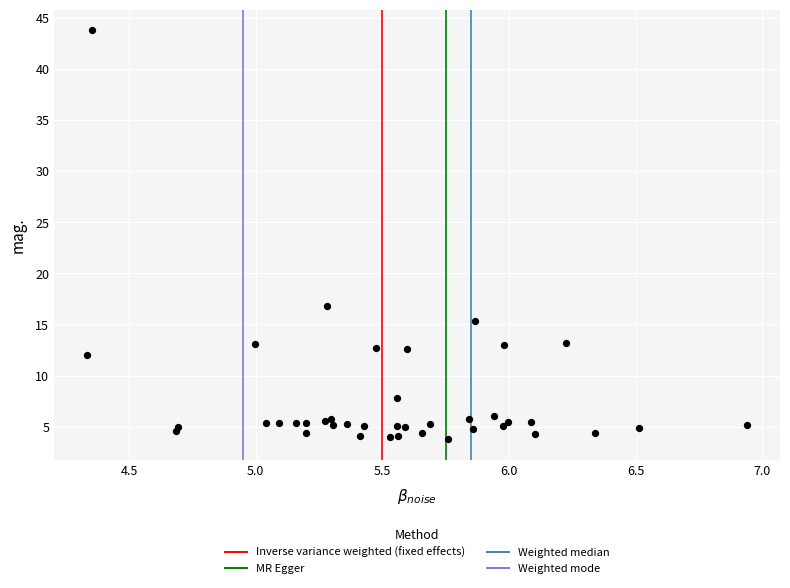

What Y value in the scatter plot is closest to 23?

16.8